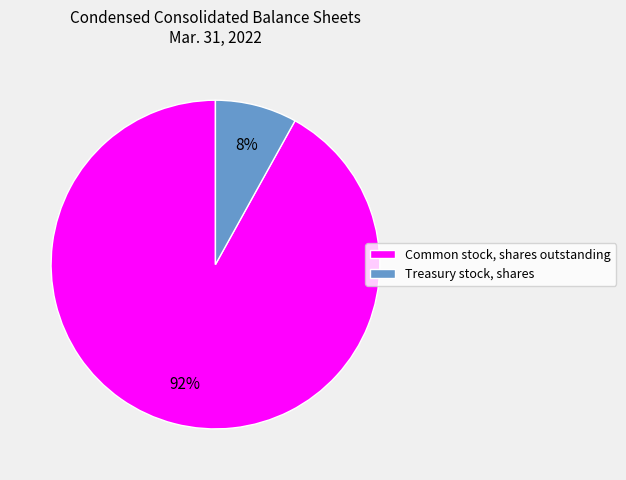

Which slice represents more than half of the pie?

Common stock, shares outstanding